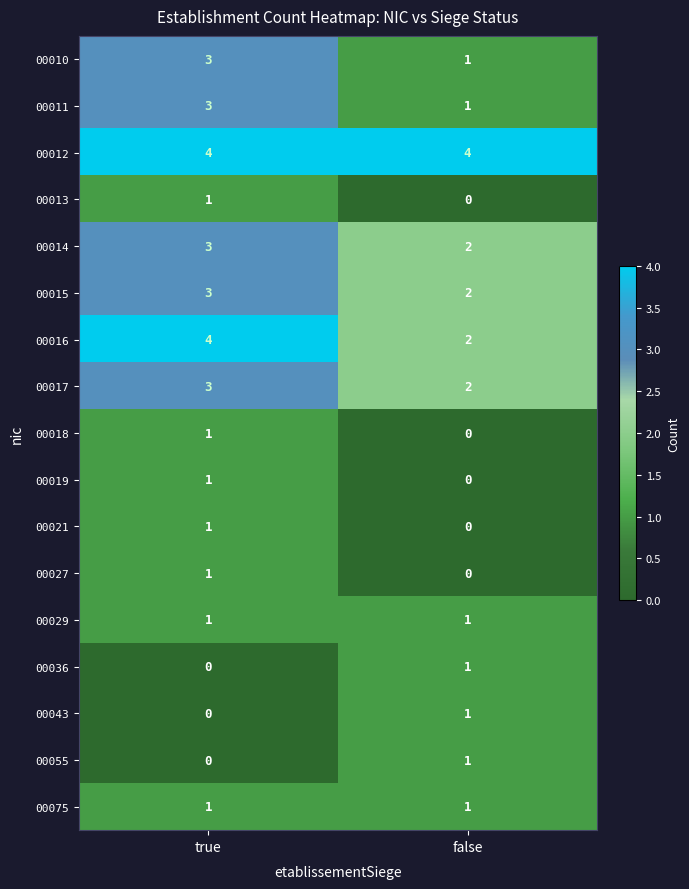

Where is 00027 nearest to the value 0?

false